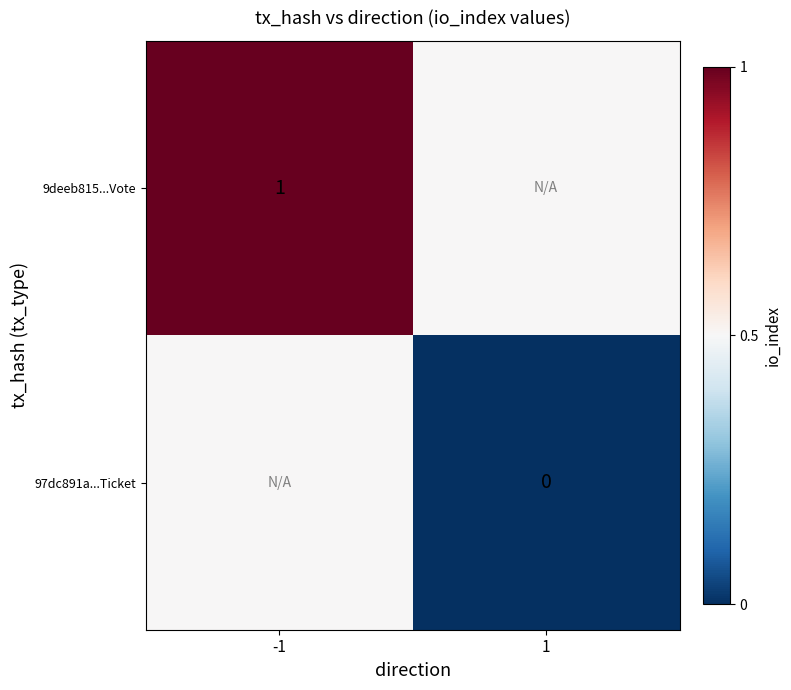

Is it true that 9deeb815...Vote equals 0.2 at -1?

False